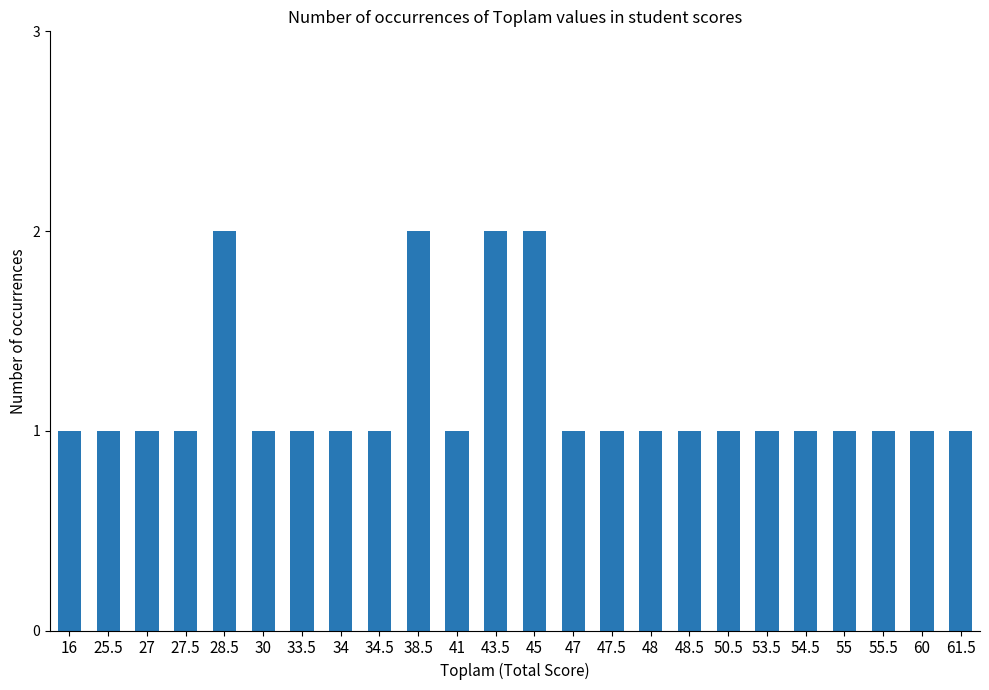

What is the label of the 10th bar from the left?

38.5